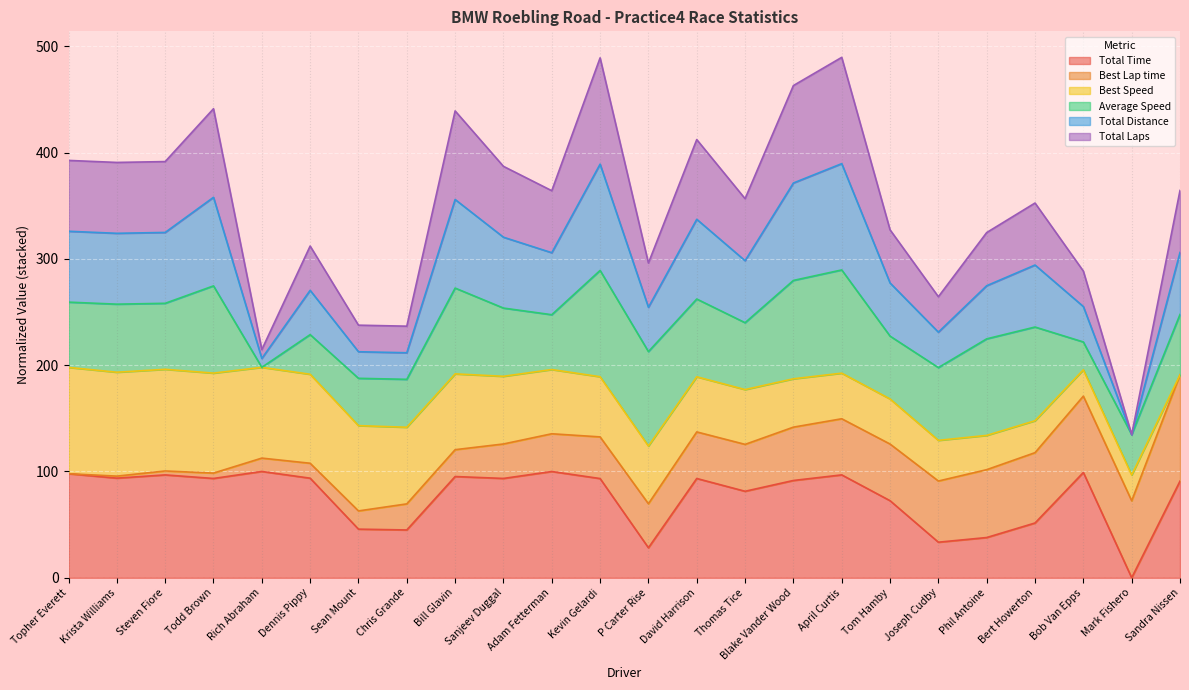

Which category has the lowest value in the Total Time series?

Mark Fishero